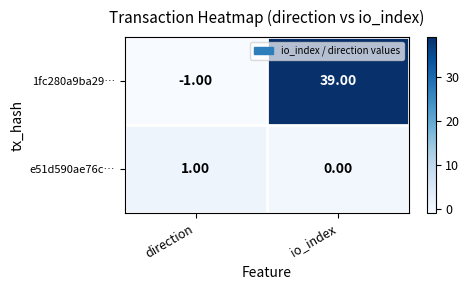

List the series in order of their overall mean, lowest first.

e51d590ae76c…, 1fc280a9ba29…